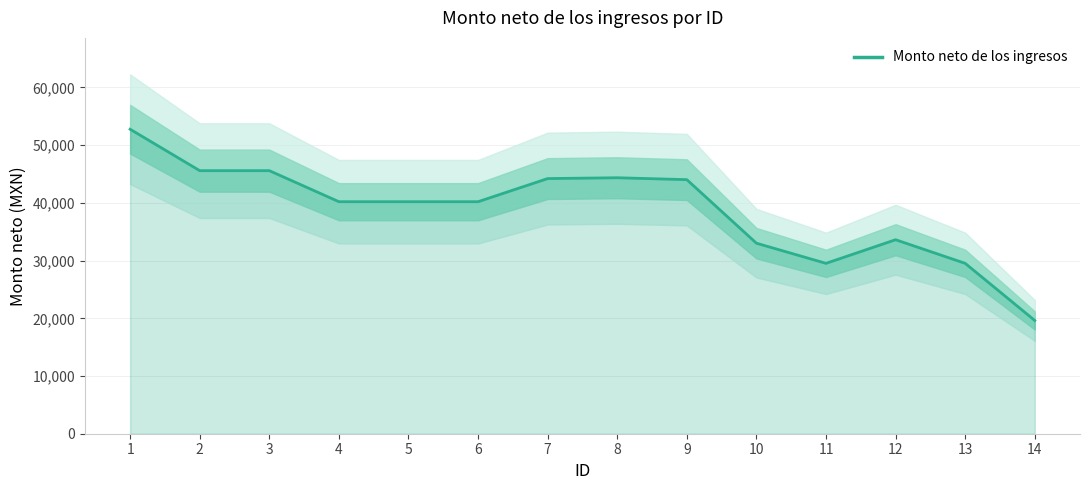

Rank the categories by value from lowest to highest.

14, 11, 13, 10, 12, 4, 5, 6, 9, 7, 8, 2, 3, 1